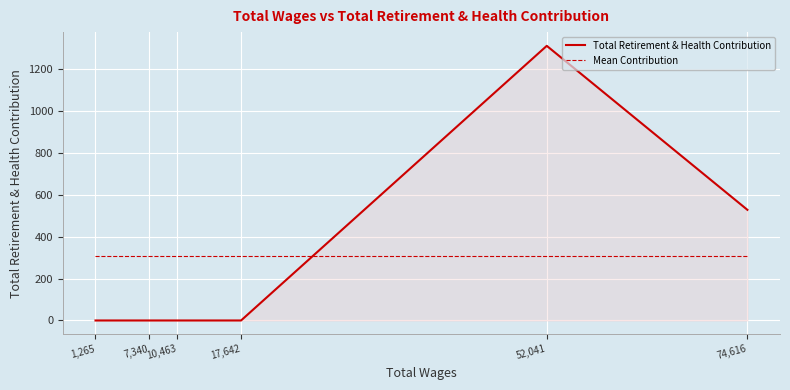

At which category does the chart reach its peak across all series?

52,041